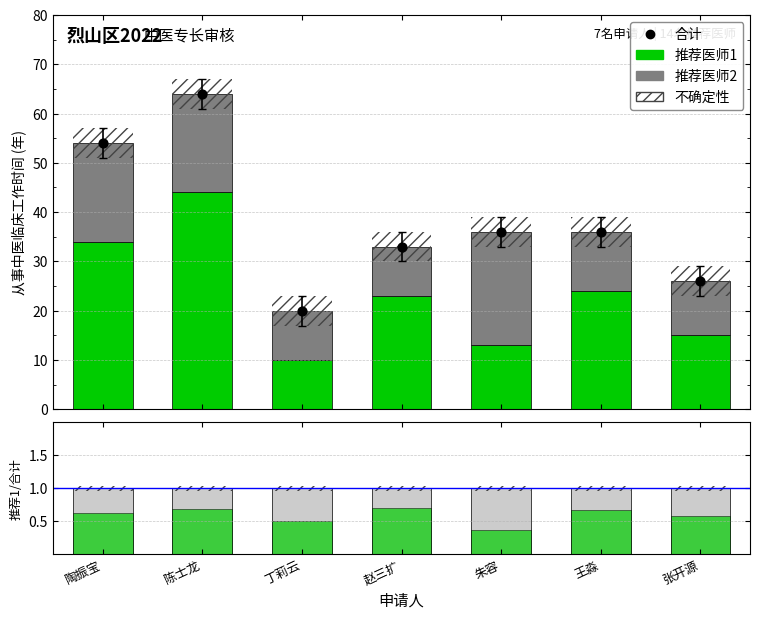

Which series contains the highest Y value?

合计